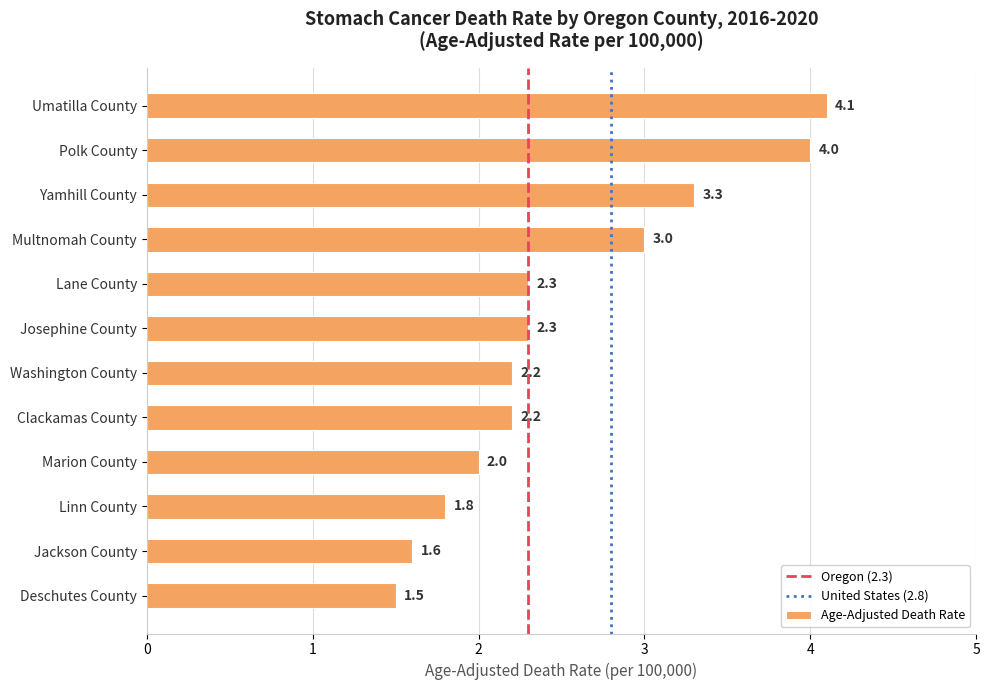

True or false: the data shows 4.1 at Umatilla County.

True